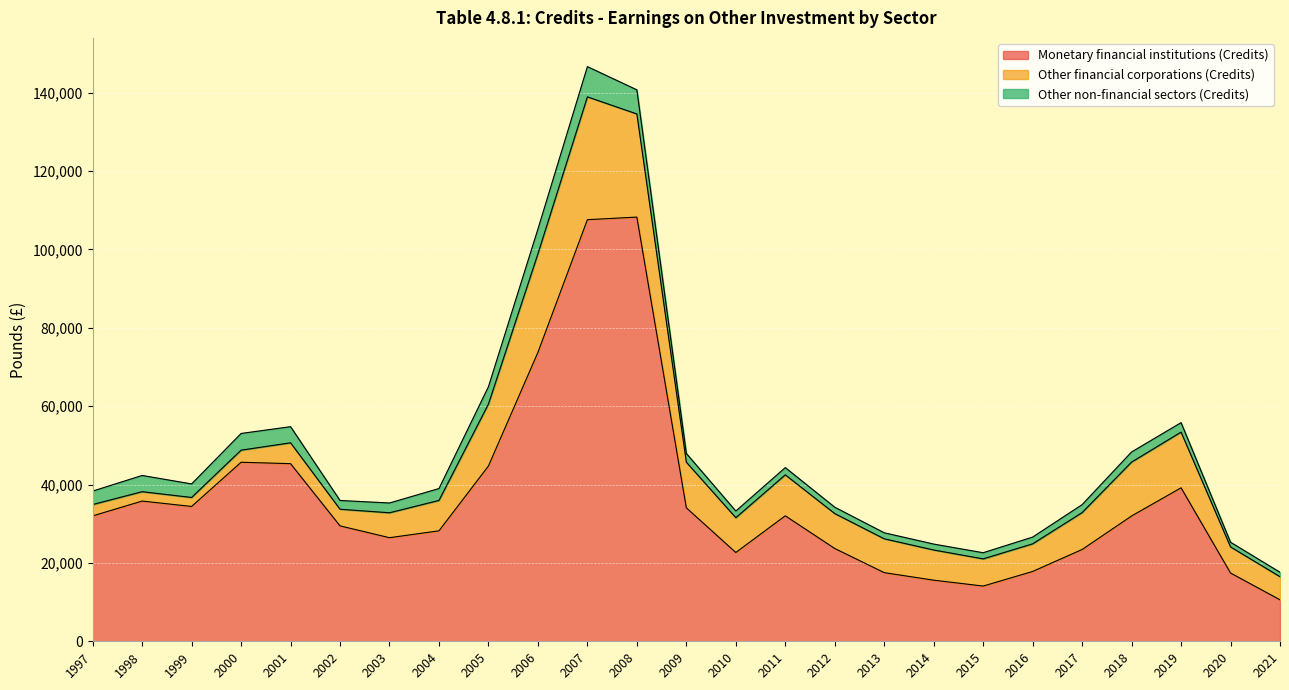

What is the lowest value of the Monetary financial institutions (Credits) series?

10582